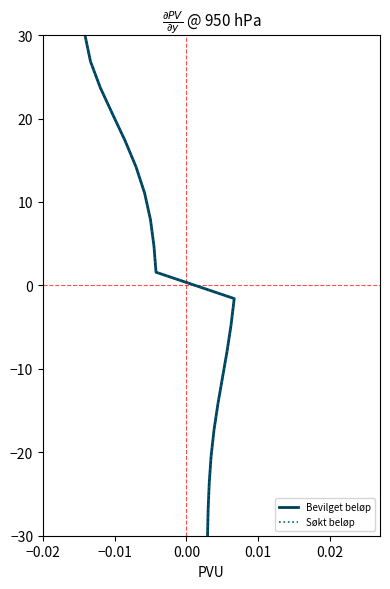

Rank the series by their maximum value, from lowest to highest.

Bevilget beløp, Søkt beløp